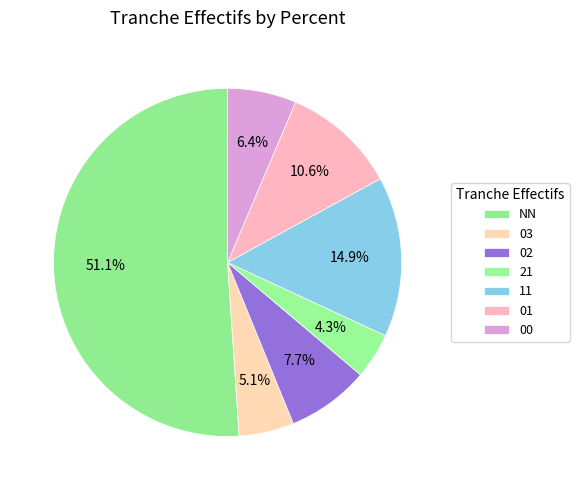

To the nearest percent, what portion does 02 represent?

8%